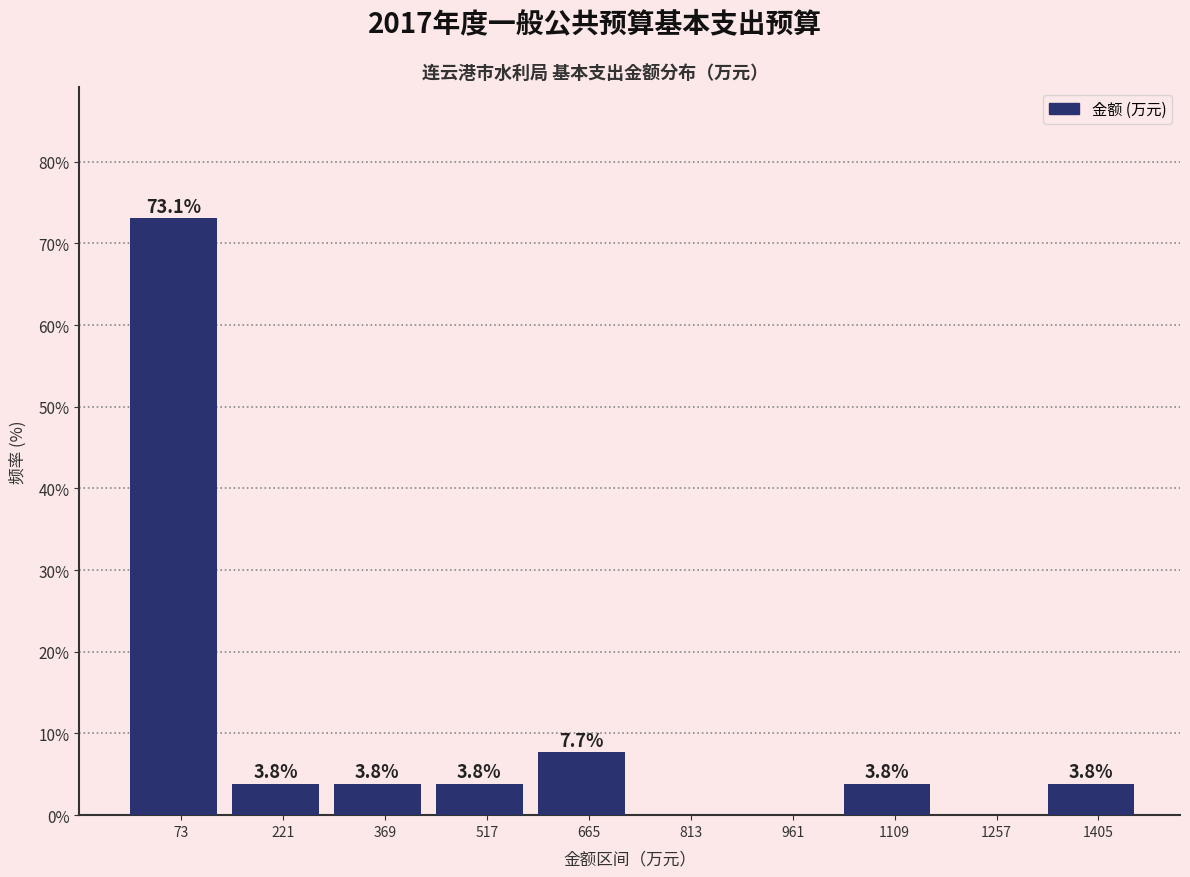

Over which range of the x-axis is the bar tallest?

0 to 140